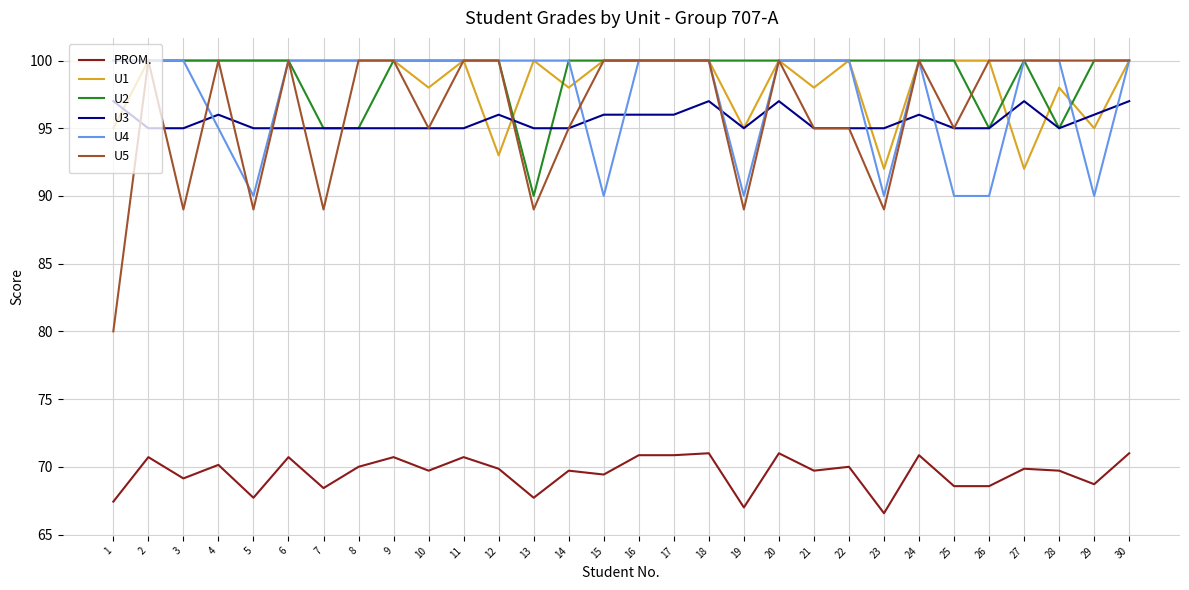

The PROM. series shows 66.6 at 23. True or false?

True